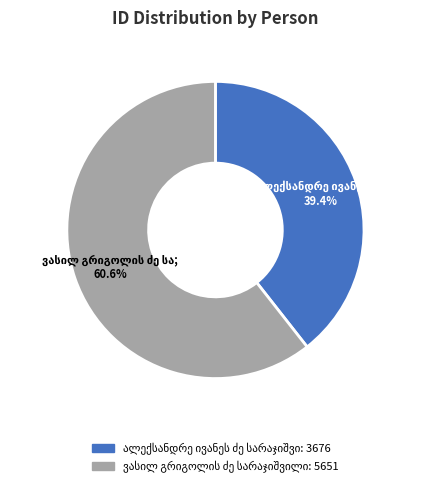

How many slices are in this pie chart?

2